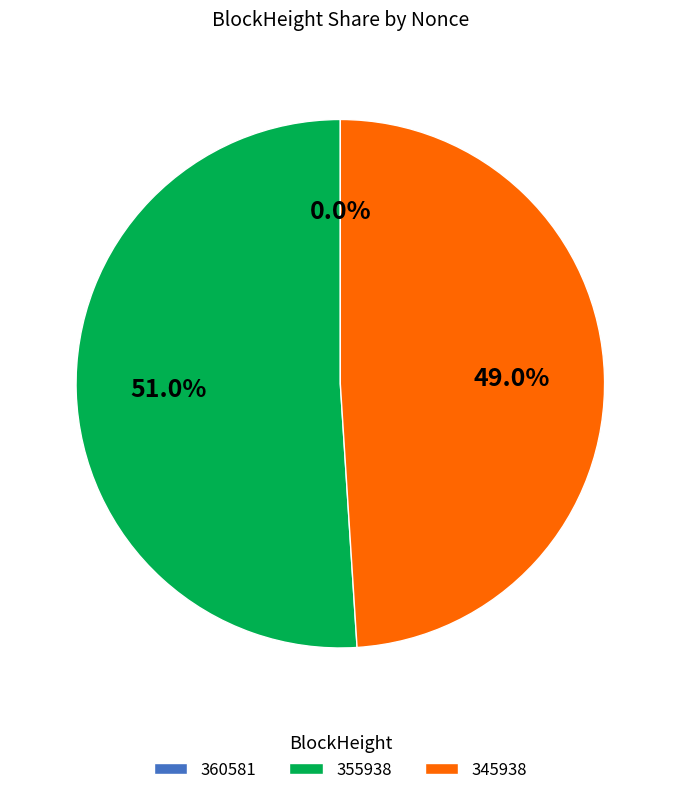

Approximately how many times larger is the value at 345938 compared to 355938?

1.0